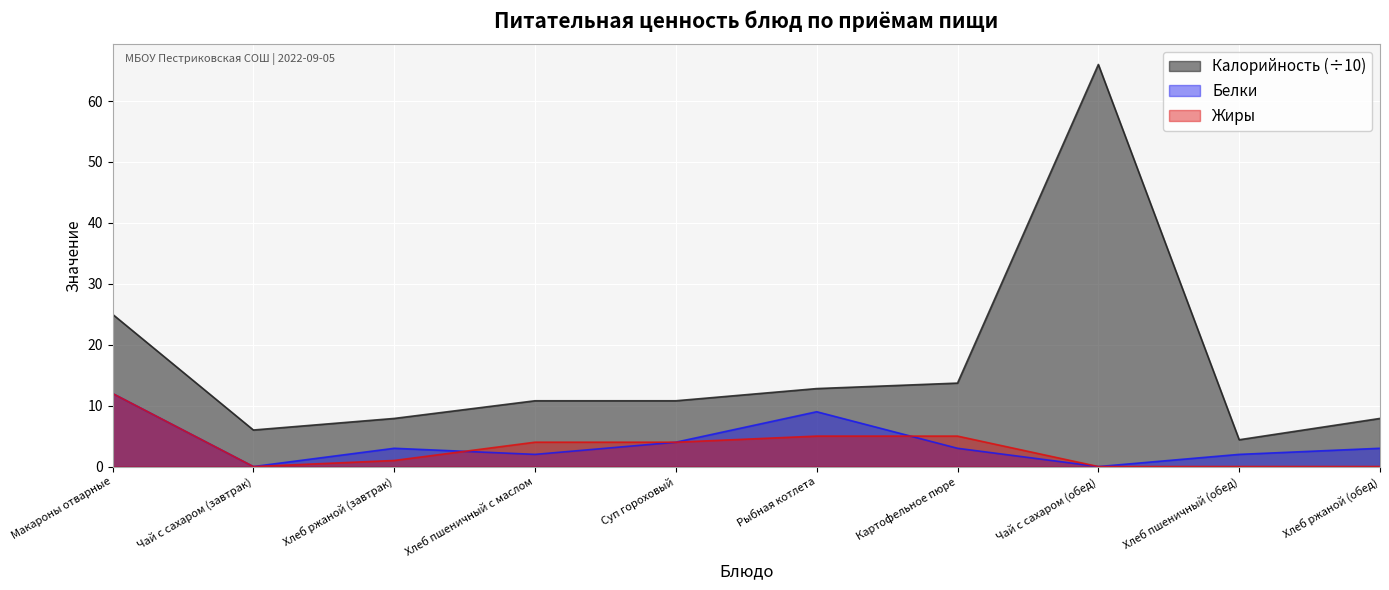

Between Хлеб пшеничный с маслом and Макароны отварные, which is larger?

Макароны отварные